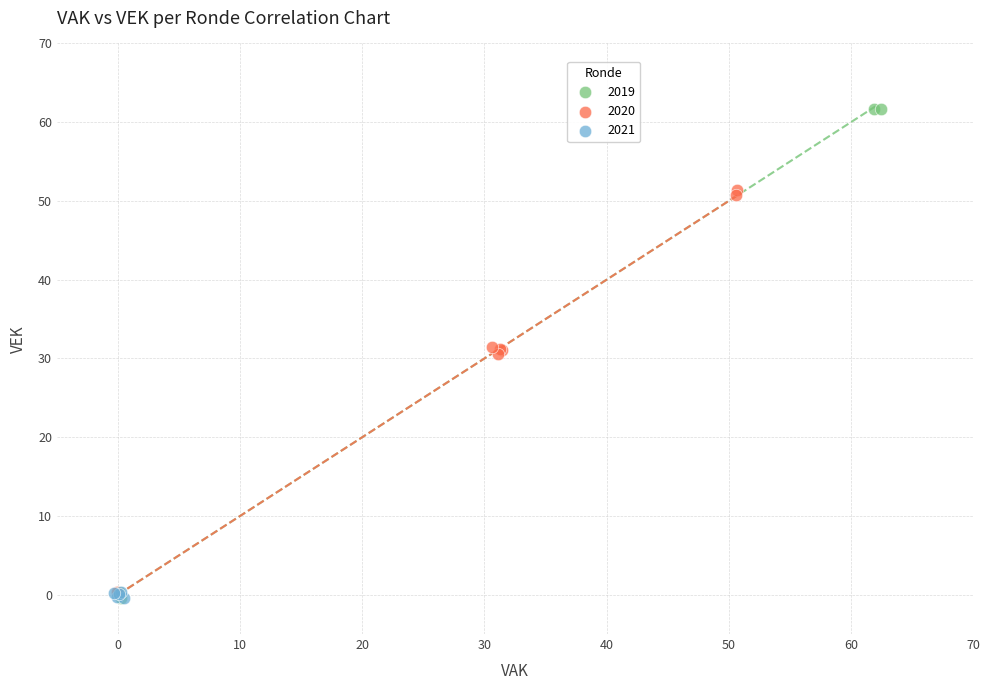

Which series has the widest spread of Y values?

2019